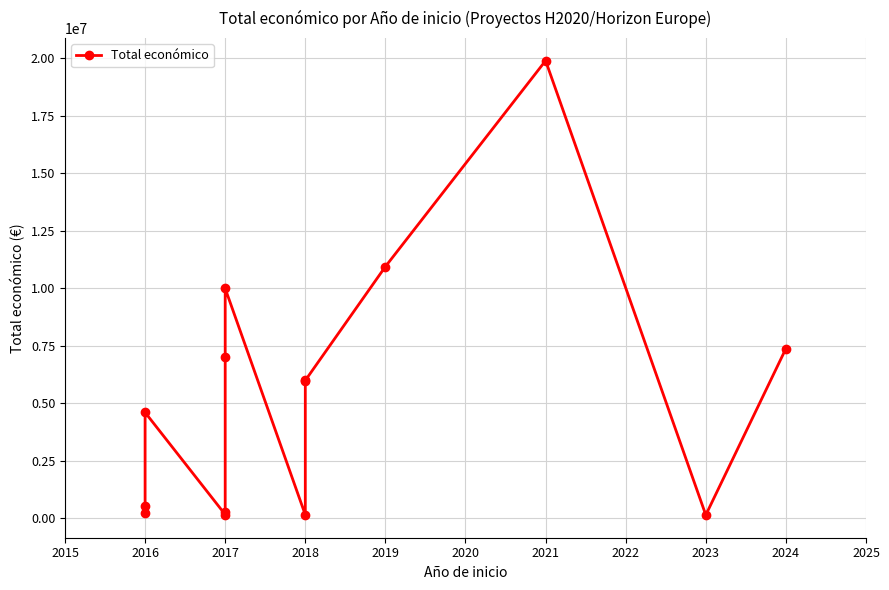

True or false: there are more than 0 points higher than both neighbors.

True